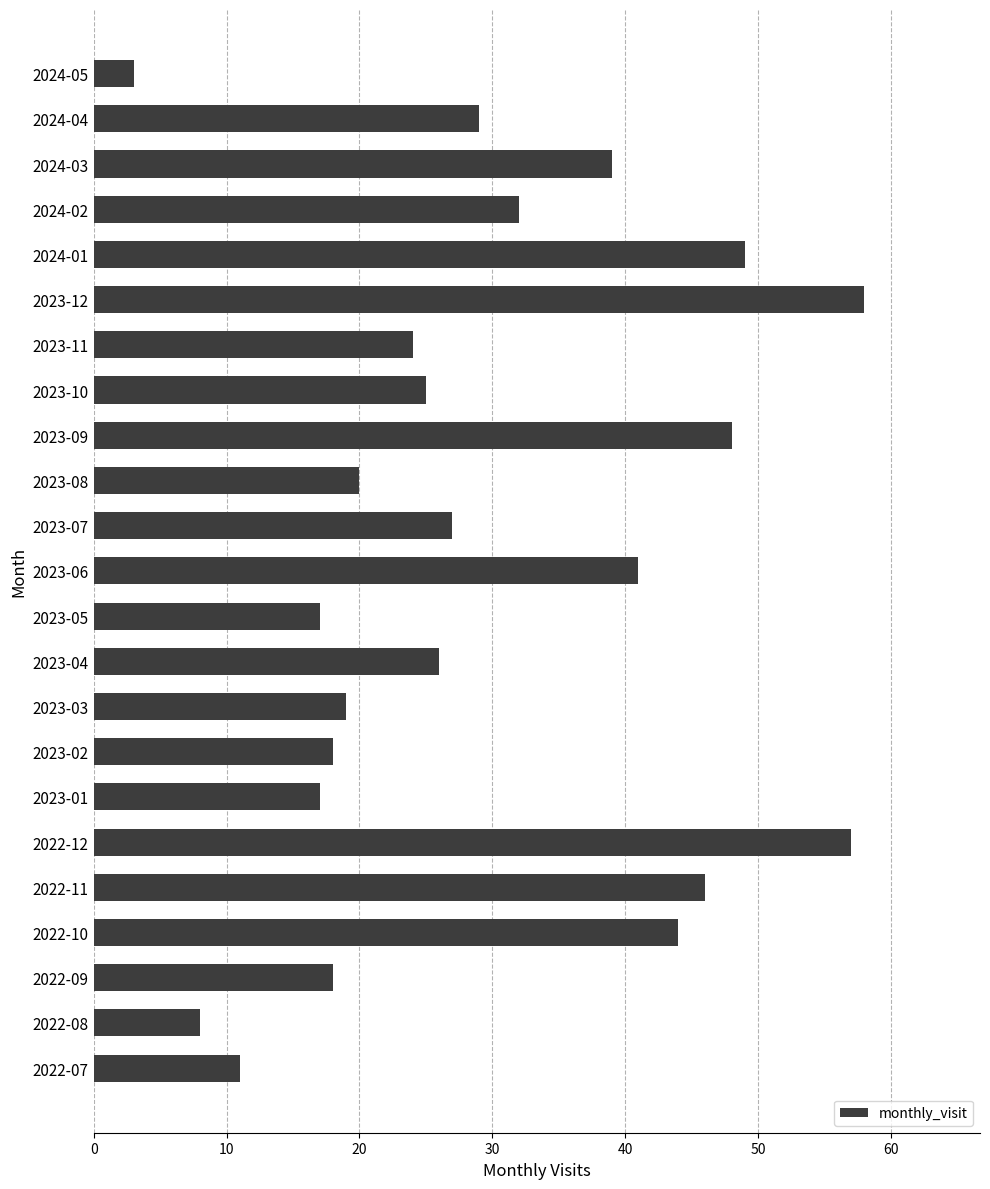

Reading bottom to top, what are all the values shown in this chart?

11	8	18	44	46	57	17	18	19	26	17	41	27	20	48	25	24	58	49	32	39	29	3